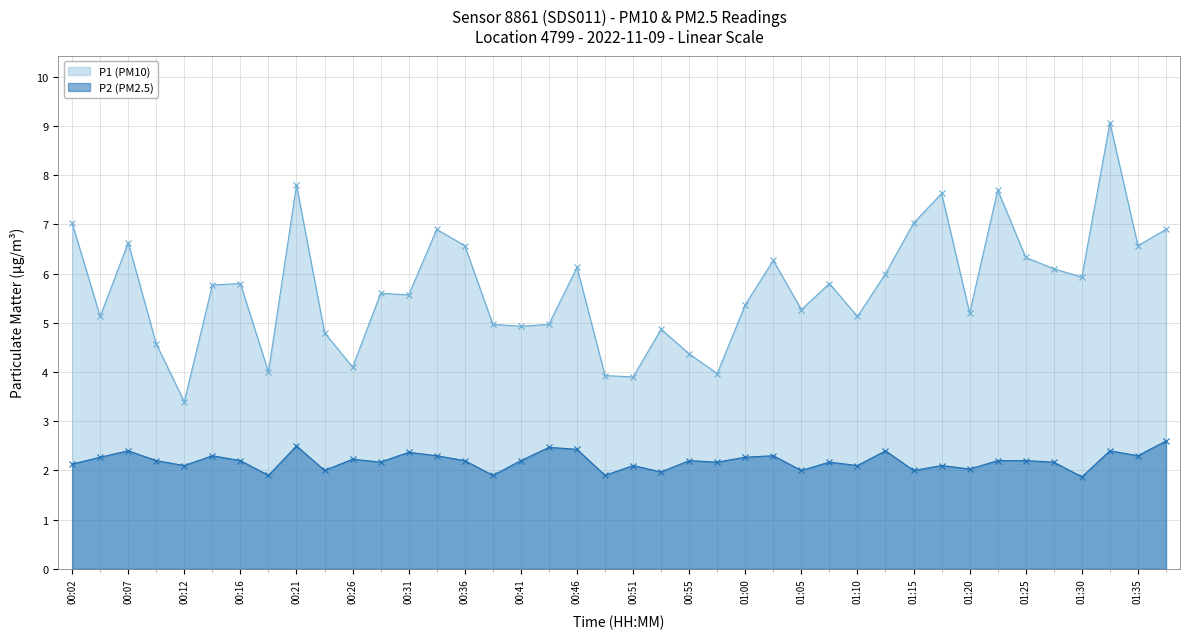

What are all the series names shown in the legend?

P1 (PM10), P2 (PM2.5)